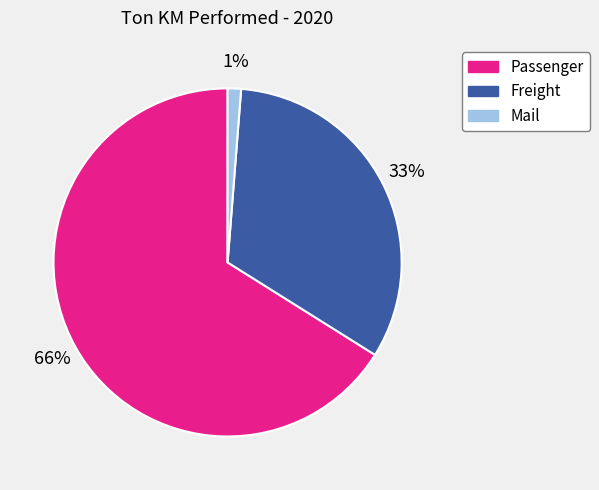

To the nearest percent, what is the combined percentage of Passenger and Mail?

67%